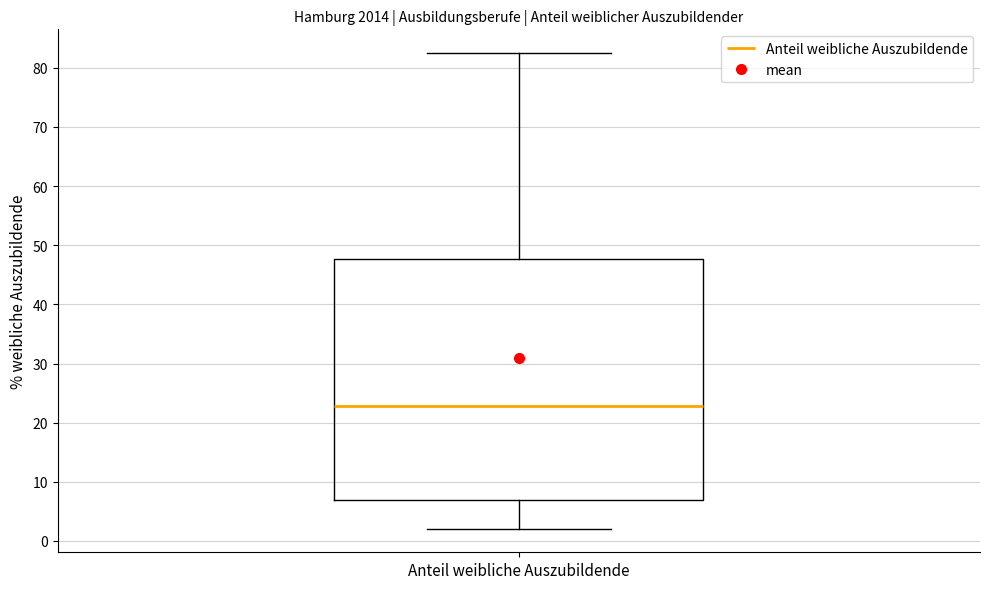

Read this box plot against the y-axis: the position of the median line, the range covered by the box, and the ends of both whiskers. The values are not printed on the chart, so give them approximately, as read against the axis.

median 23, box 7 to 48, whiskers 2 to 82